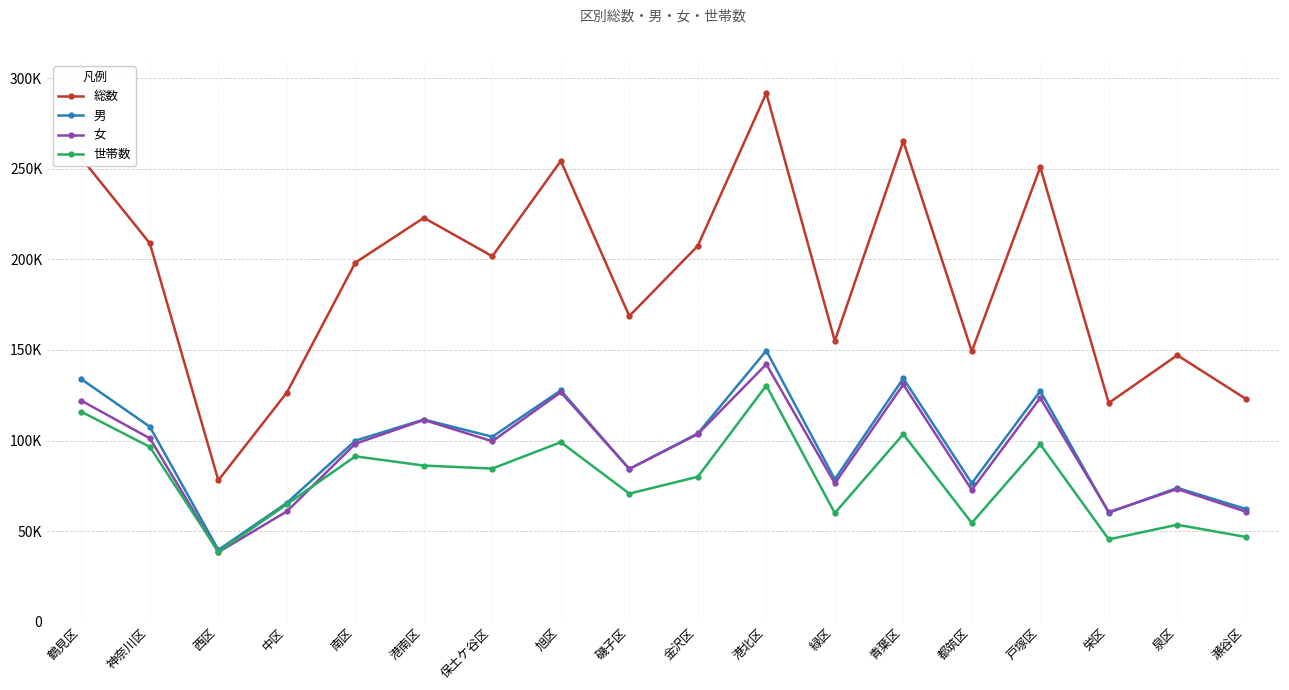

Which series has the widest spread of values?

総数